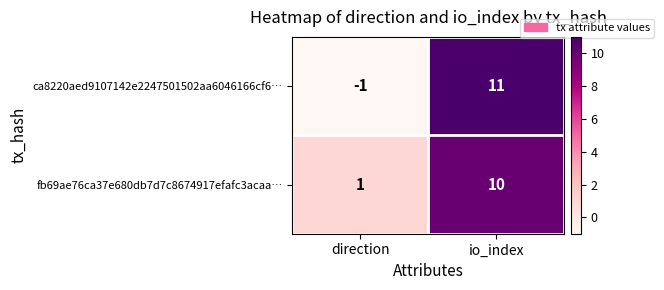

What is the total value across all series at io_index?

21